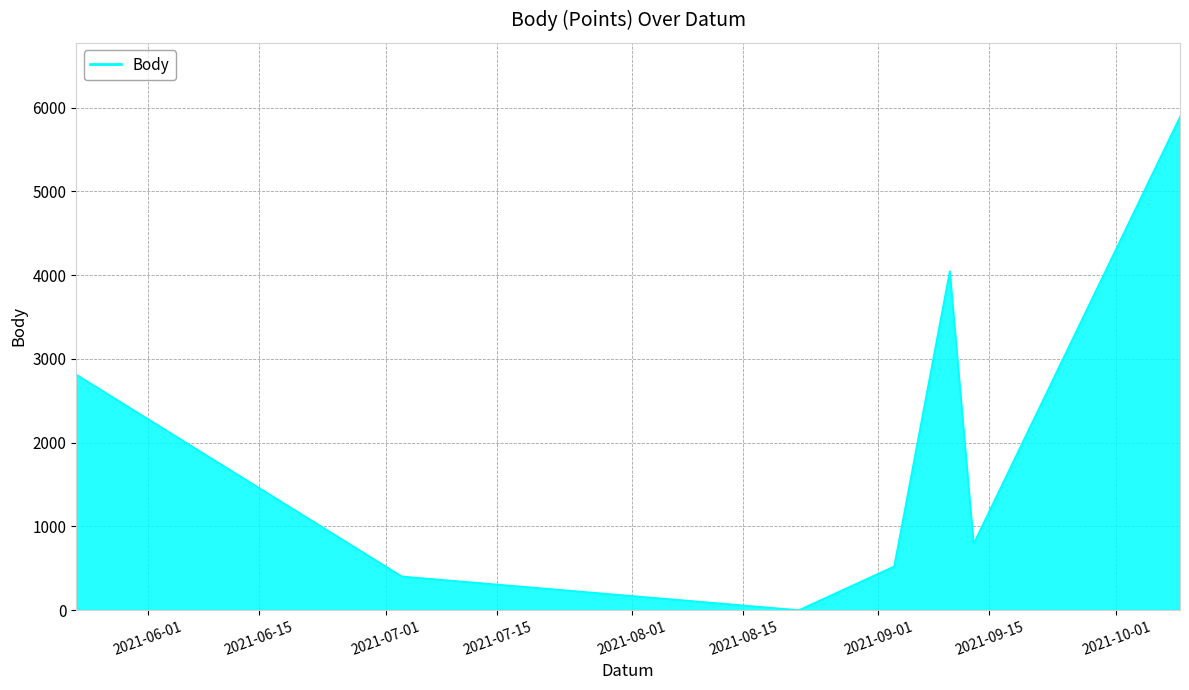

What is the difference between the second highest and second lowest values?

3645